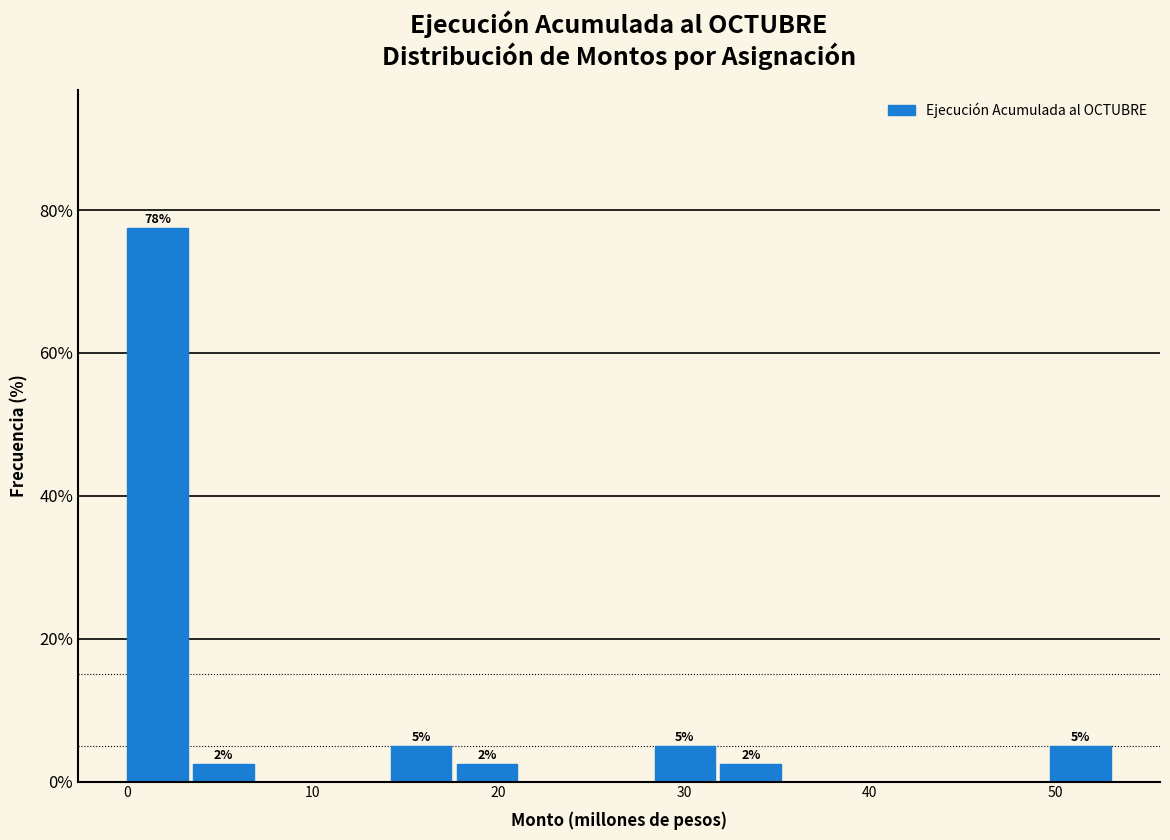

Read against the x-axis, roughly where is the centre of the tallest bar?

2